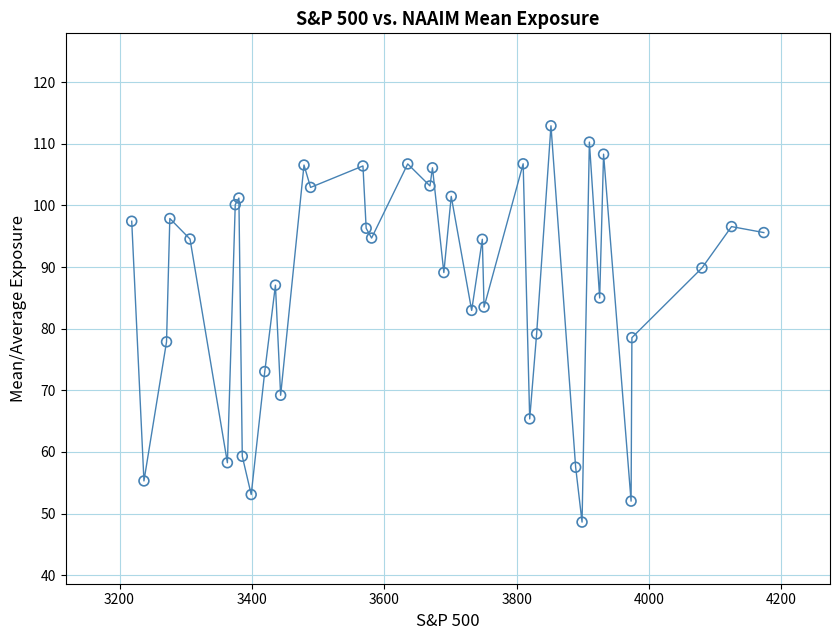

What is the range of Y values (max minus min)?

64.3